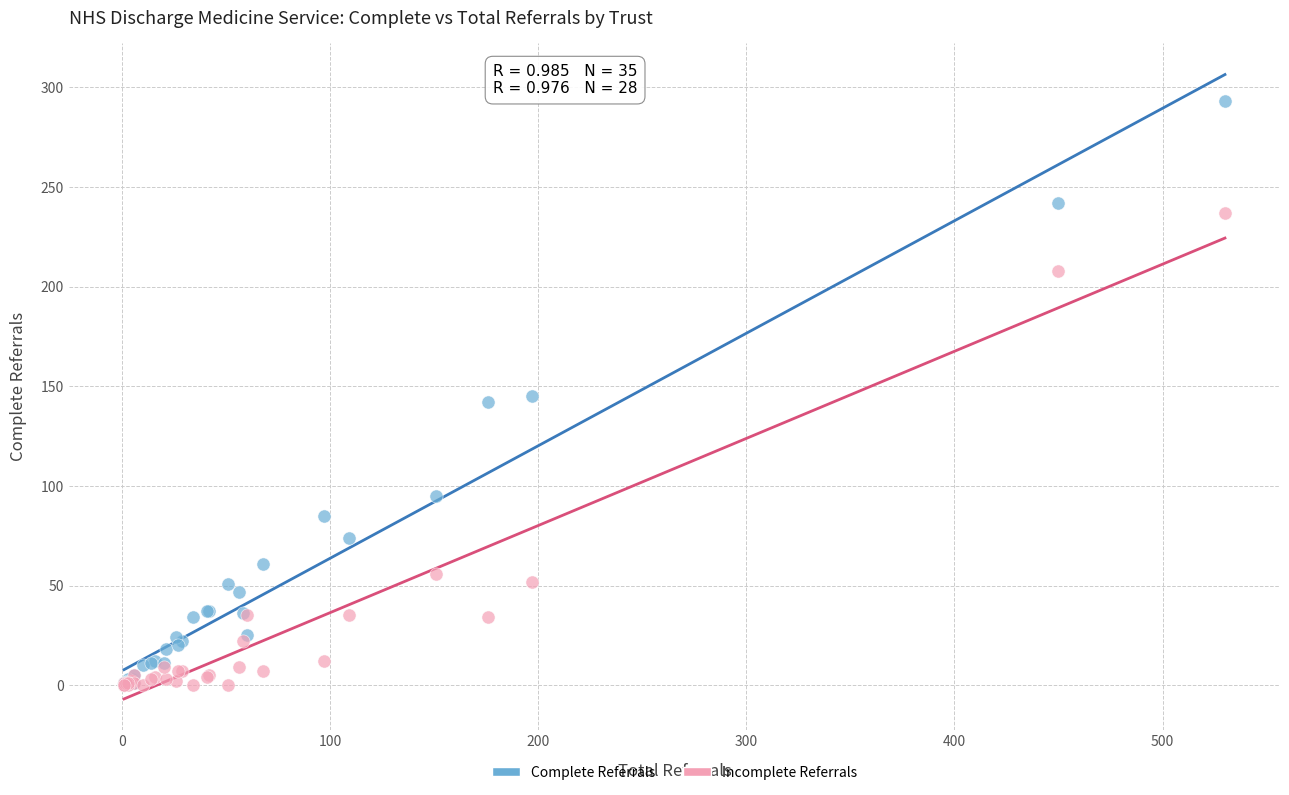

Which series reaches the maximum Y coordinate?

Complete Referrals